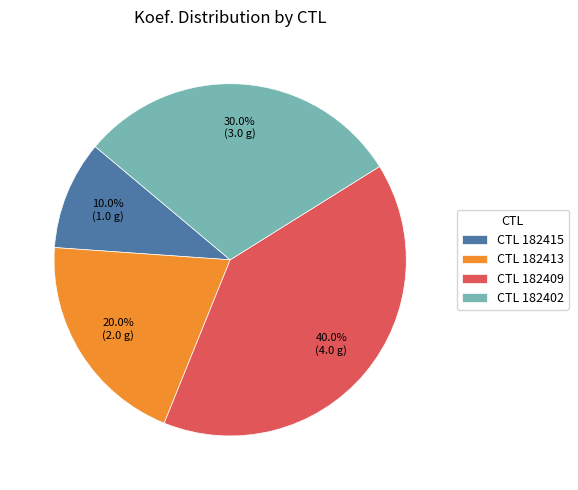

Do CTL 182413 and CTL 182415 together represent more than half of the pie?

No